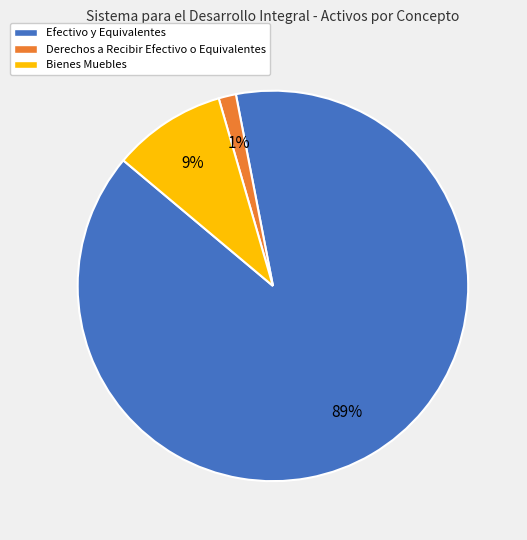

To the nearest percent, what is the average slice percentage?

33%